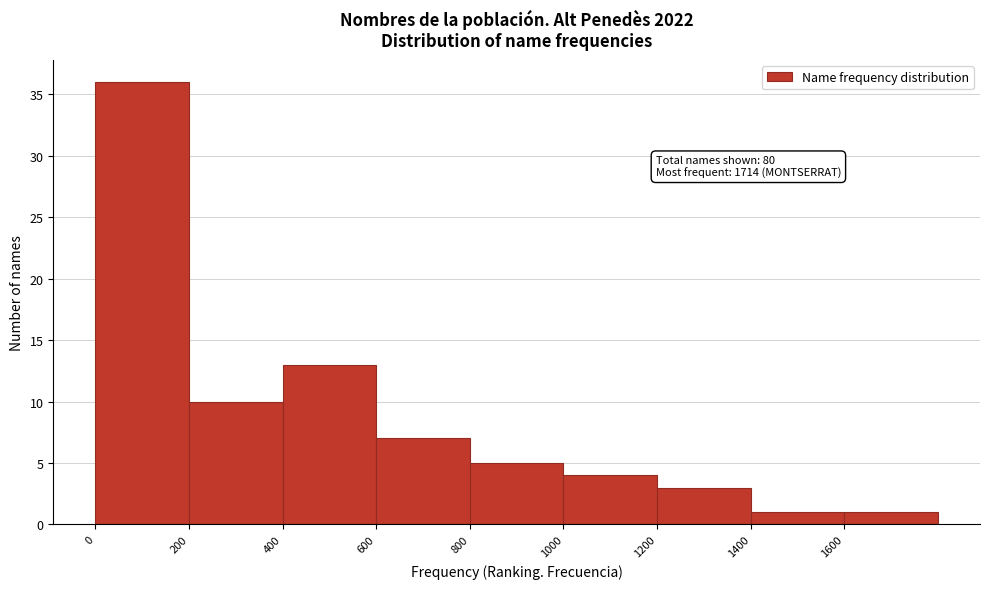

Which range on the x-axis has the tallest bar?

0 to 200